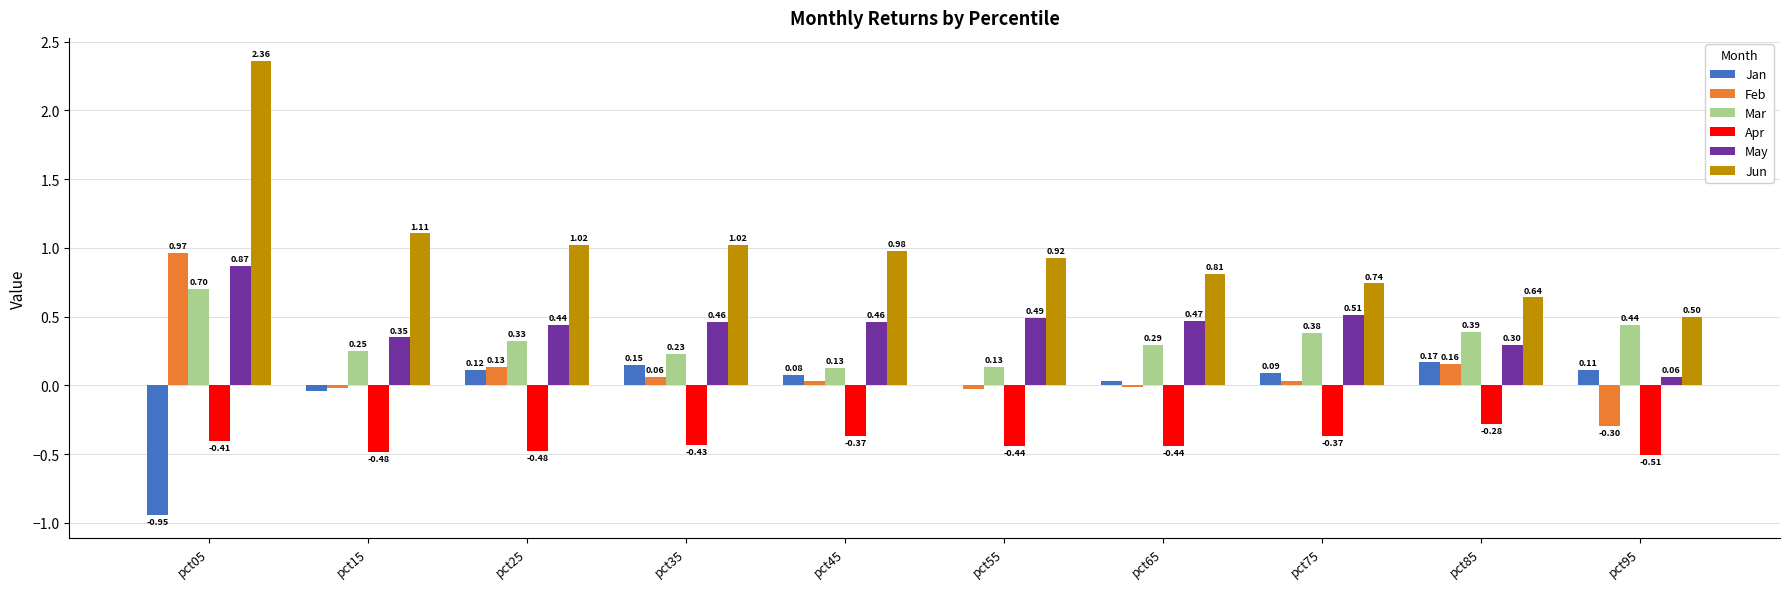

How many groups of bars are there?

10